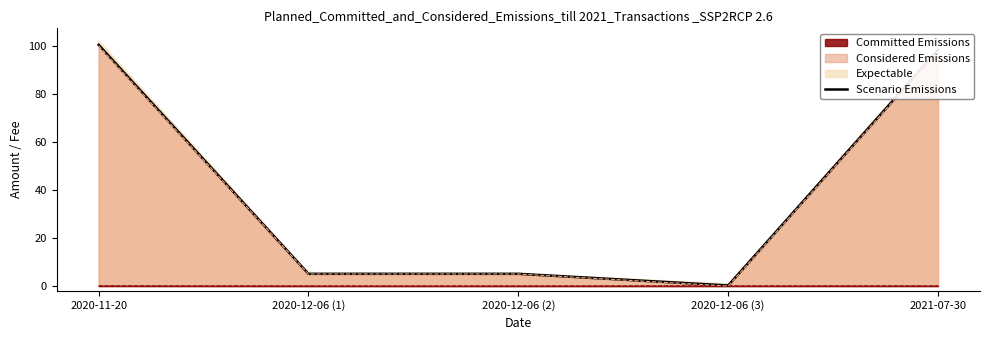

Between 2020-12-06 (2) and 2020-11-20, which is larger?

2020-11-20